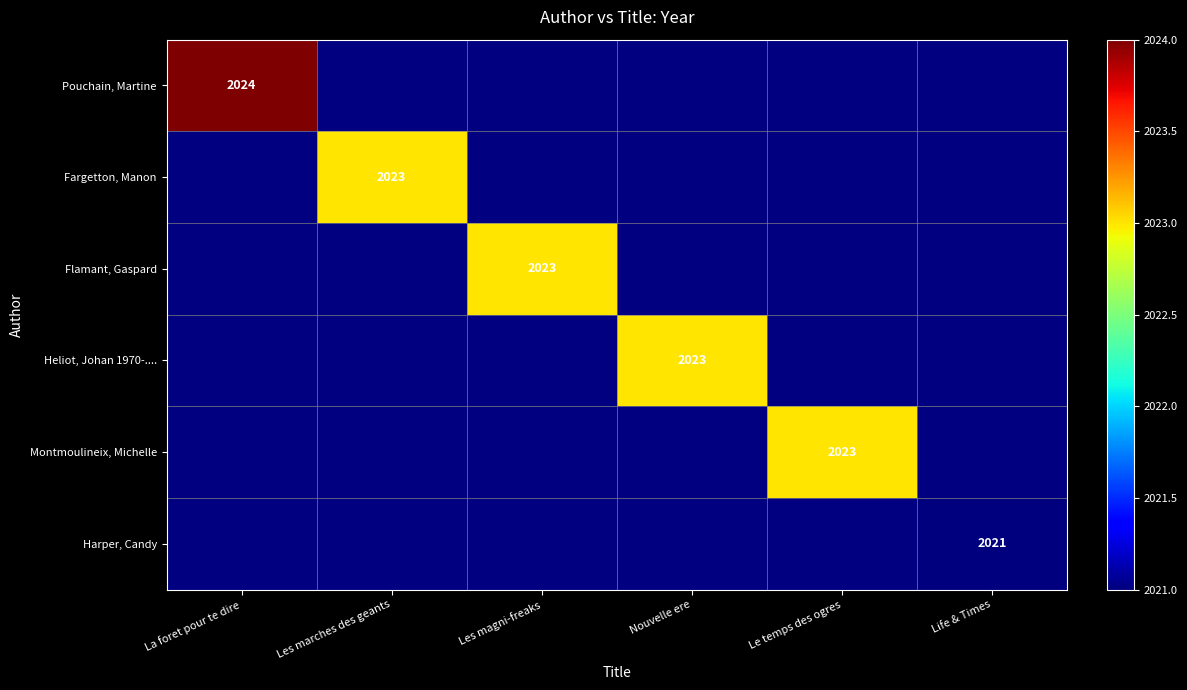

Is it true that Pouchain, Martine equals 2805 at La foret pour te dire?

False